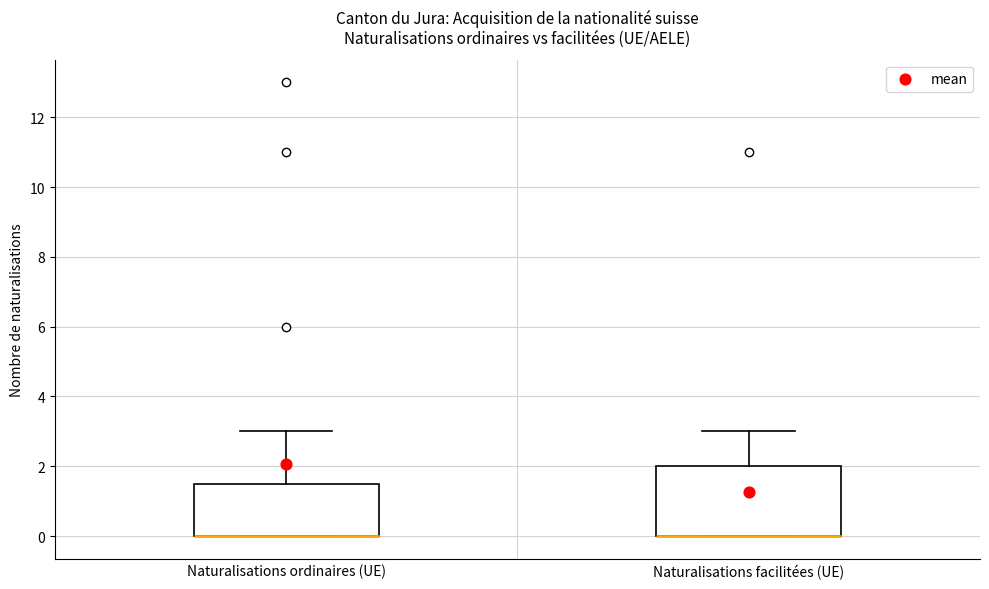

Reading left to right, transcribe this box plot: for each box, give where its median line is, the range the box spans, and where its two whiskers end, as read against the y-axis. The values are not printed on the chart, so give them approximately, as read against the axis.

Naturalisations ordinaires (UE): median 0.0 (drawn on the box's lower edge), box 0.0 to 1.6, whiskers 0.0 to 3.0
Naturalisations facilitées (UE): median 0.0 (drawn on the box's lower edge), box 0.0 to 2.0, whiskers 0.0 to 3.0